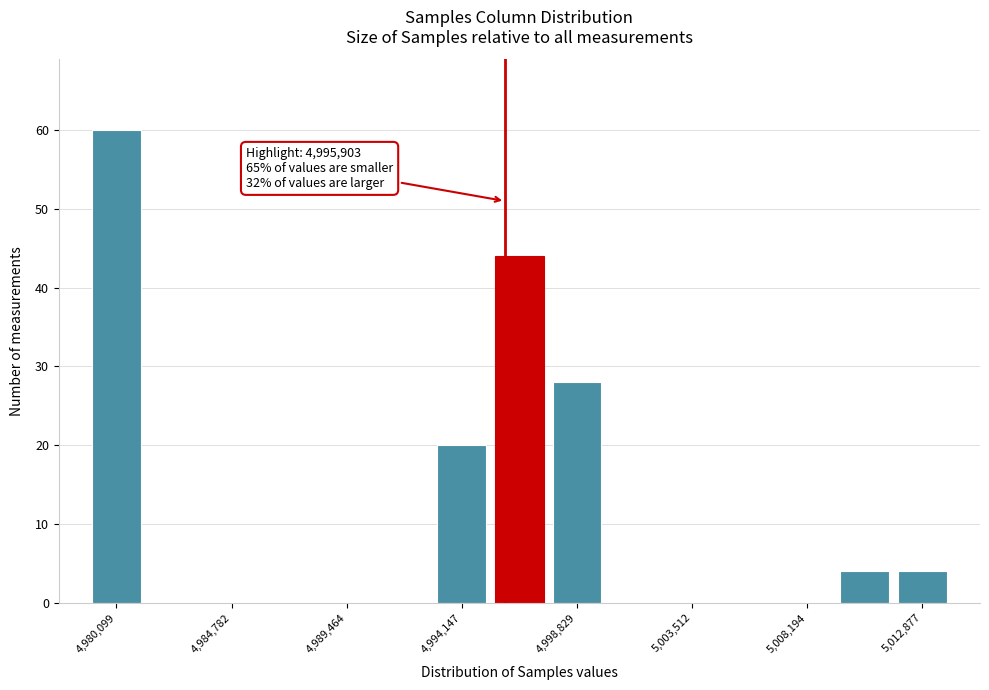

Which range on the x-axis has the tallest bar?

4979000 to 4981500